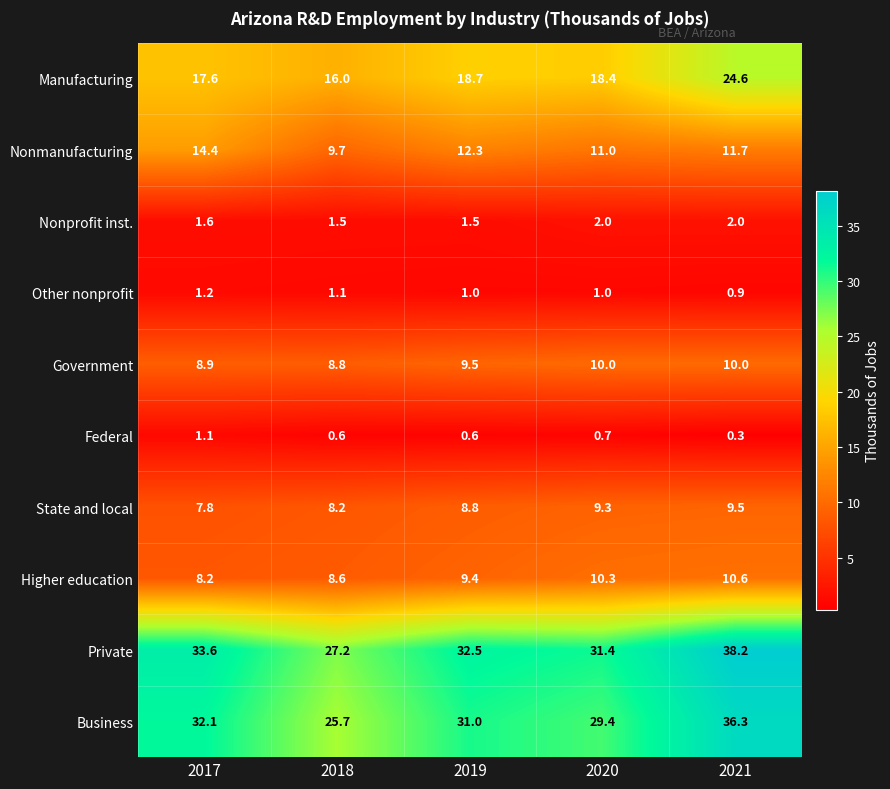

Read the Private value at 2021.

38.2